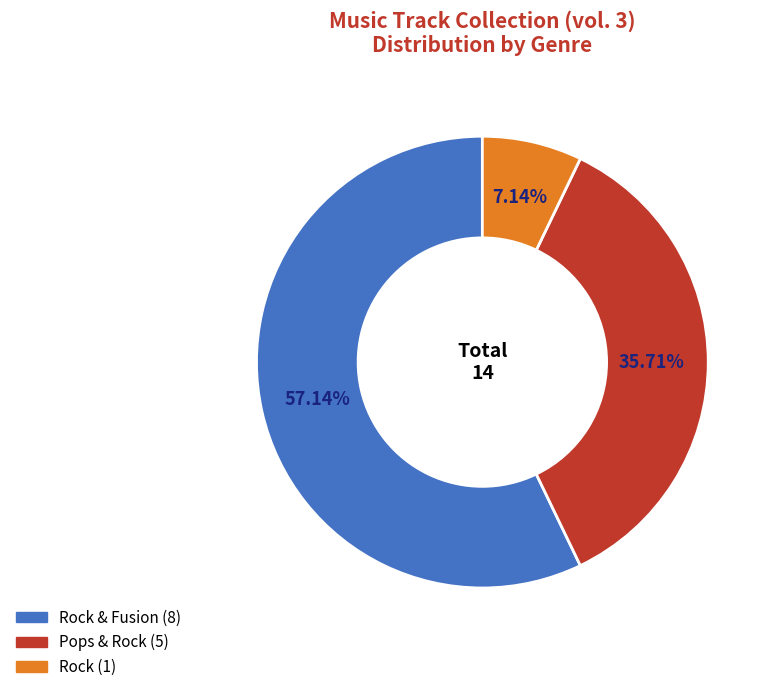

How many segments does this pie chart have?

3